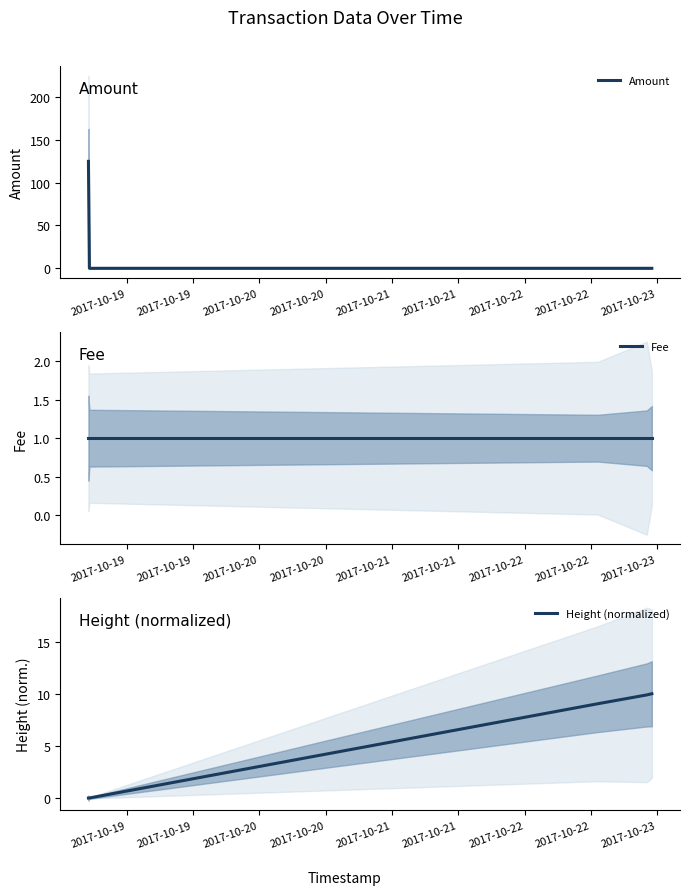

Which series has the largest range (max minus min)?

Amount